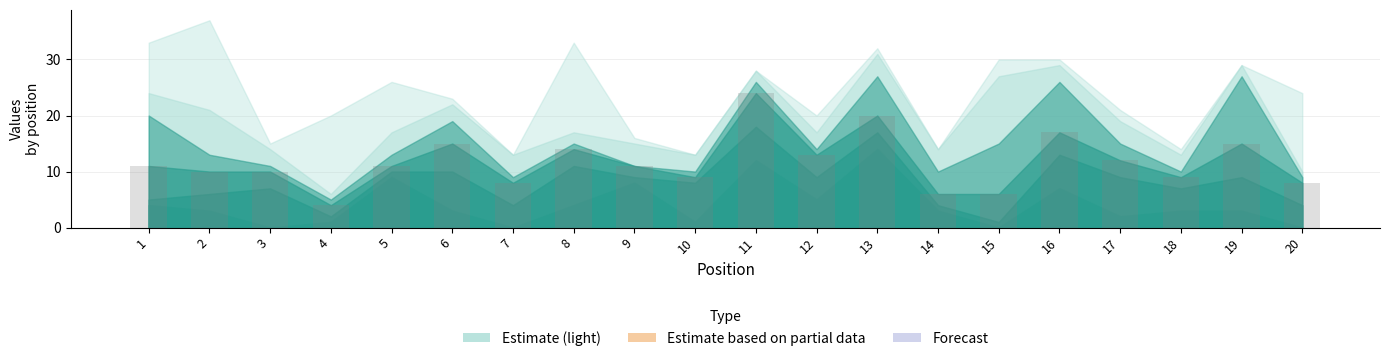

Reading left to right, what are all the values shown in this chart?

11	10	10	4	11	15	8	14	11	9	24	13	20	6	6	17	12	9	15	8